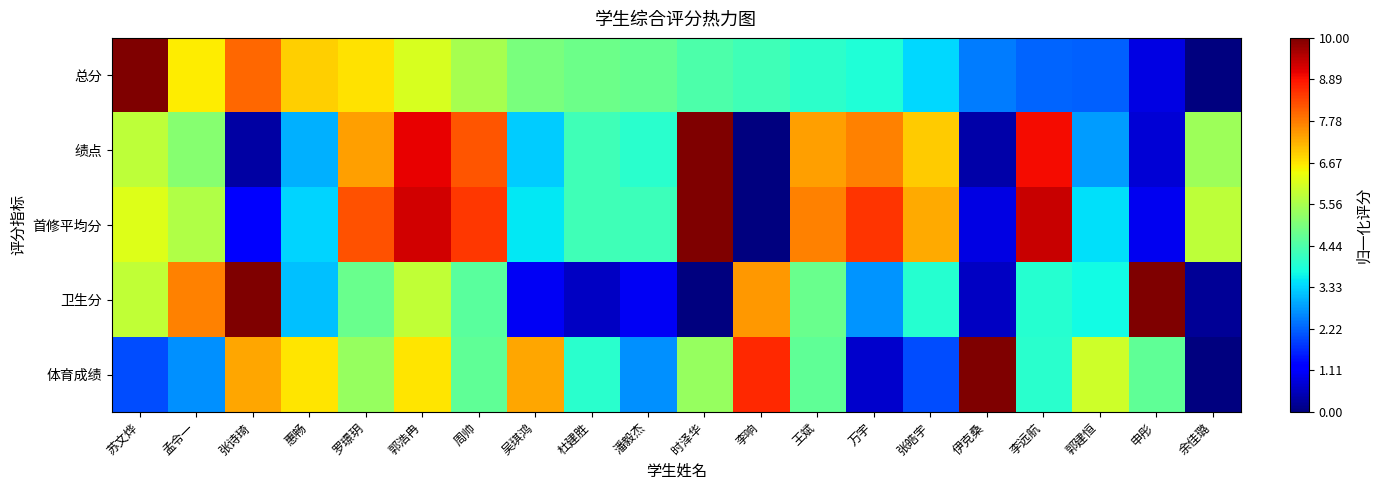

At how many categories does at least one series exceed 0?

20